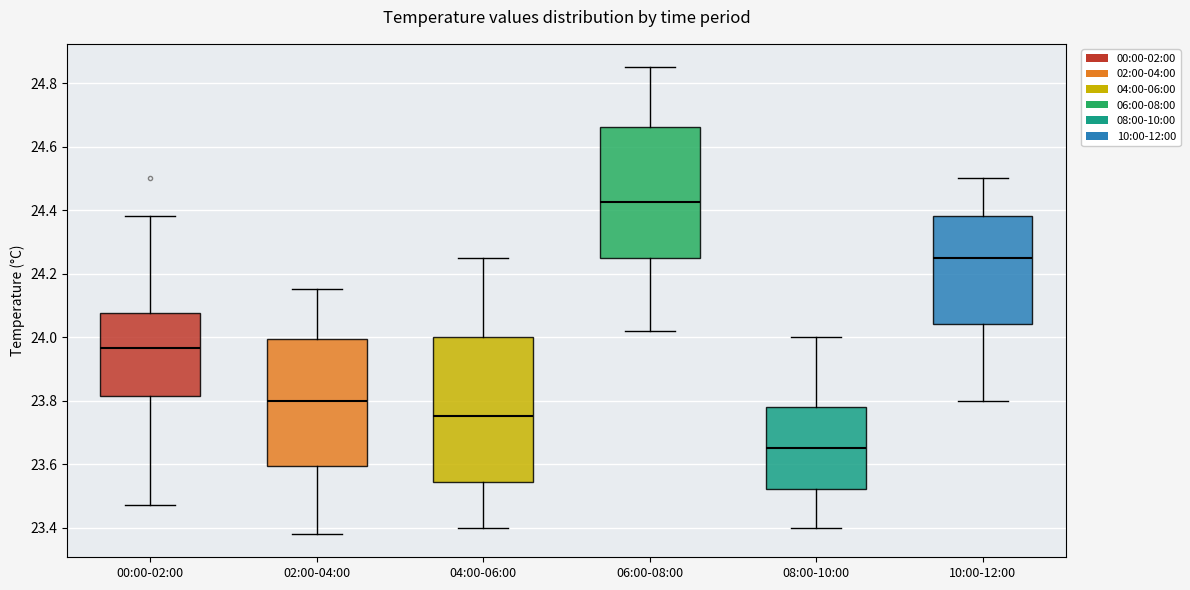

Which box has the lowest median line?

08:00-10:00